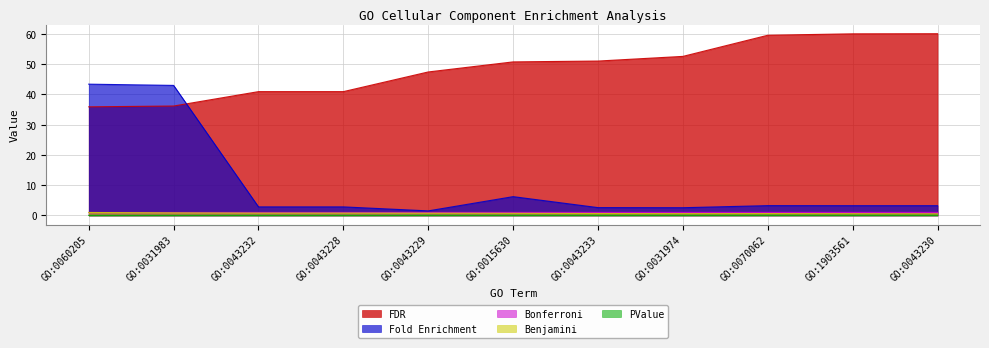

What is the total value across all series at GO:1903561?

64.9